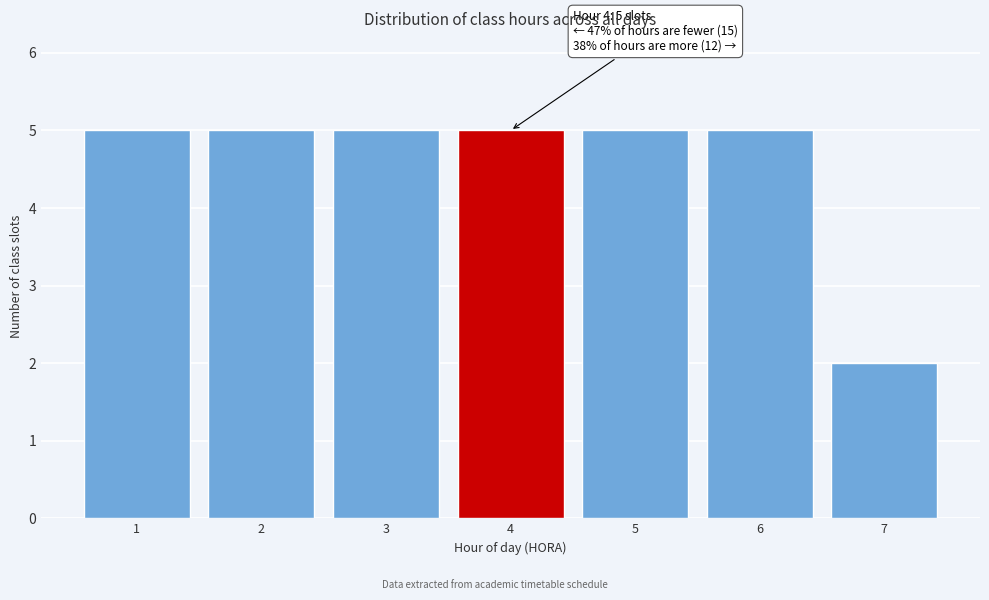

Reading left to right, transcribe all the data shown in this chart.

1=5	2=5	3=5	4=5	5=5	6=5	7=2